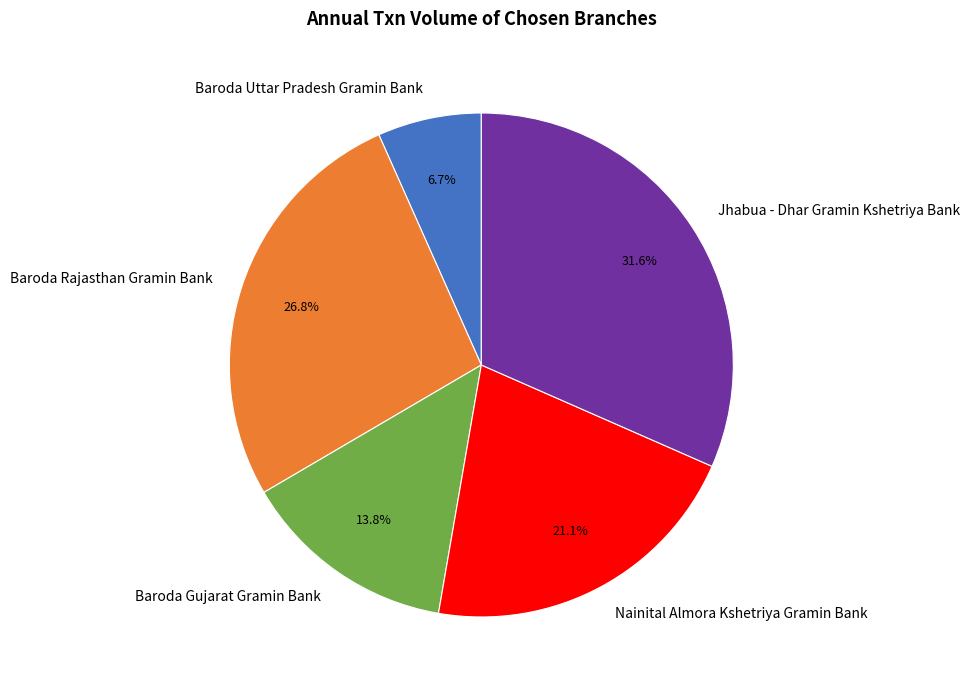

Combined, do Nainital Almora Kshetriya Gramin Bank and Baroda Gujarat Gramin Bank account for over 50%?

No